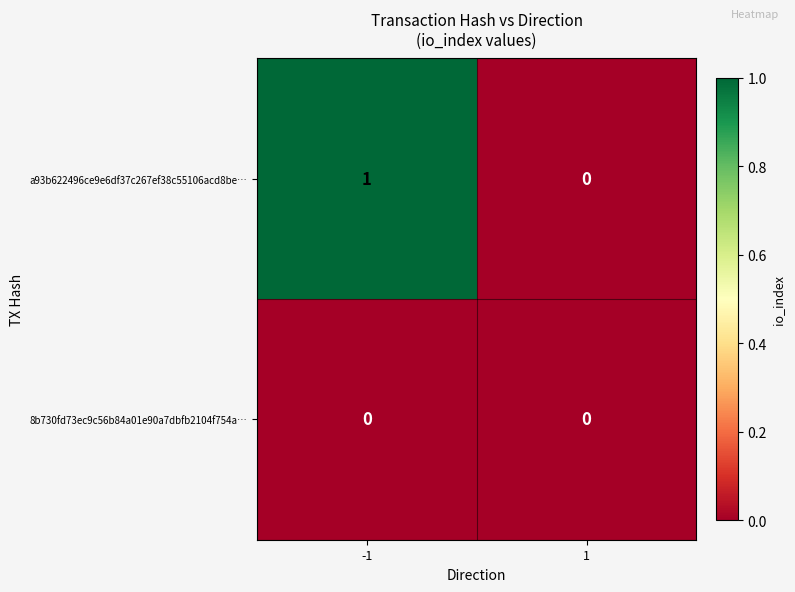

Which series has the largest total across all categories?

a93b622496ce9e6df37c267ef38c55106acd8be…